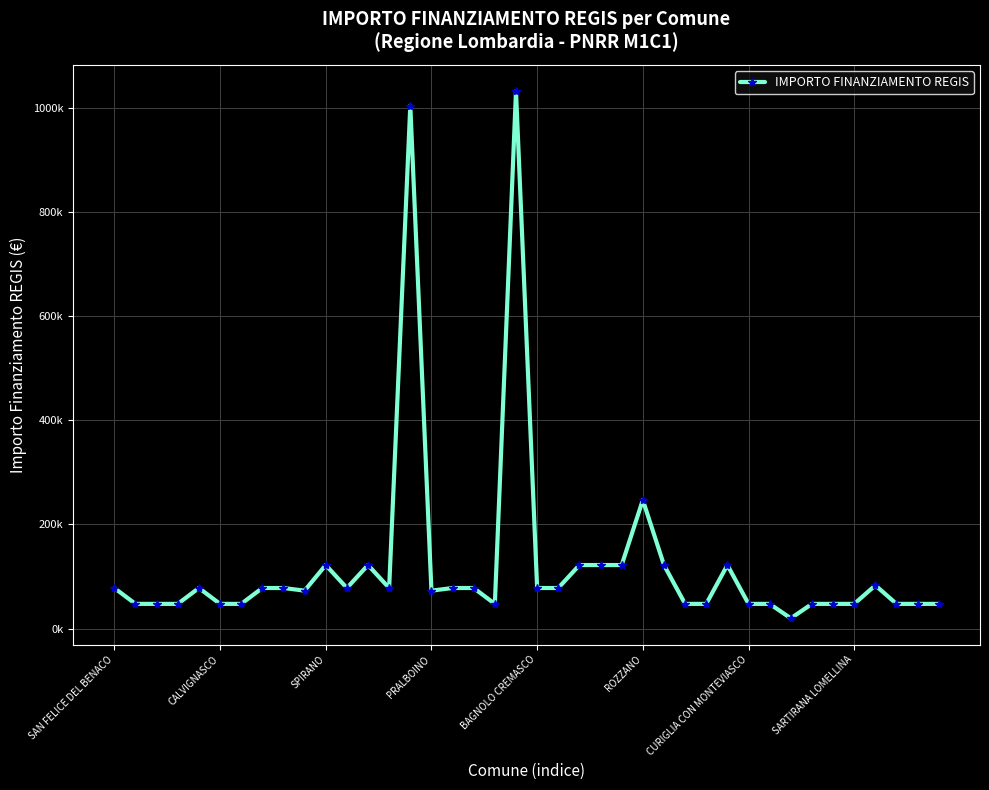

Does the chart have visible grid lines?

Yes